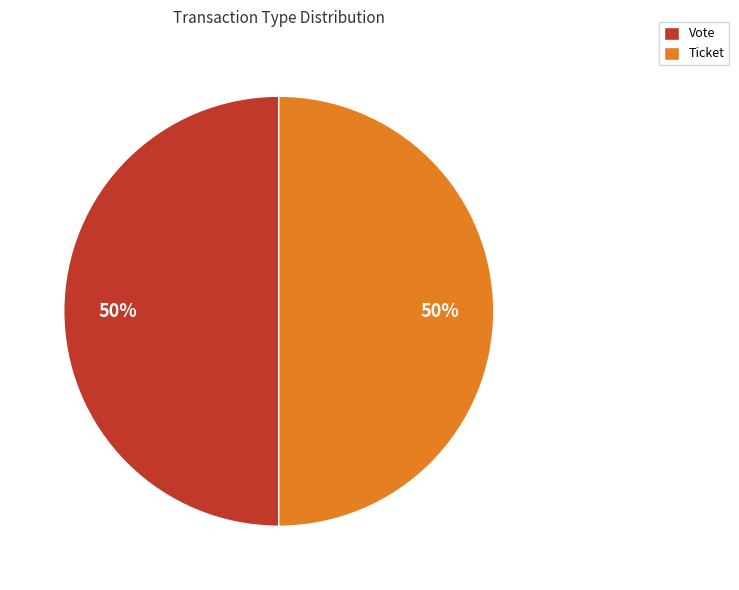

Is it true that Ticket is 59% of the pie?

False